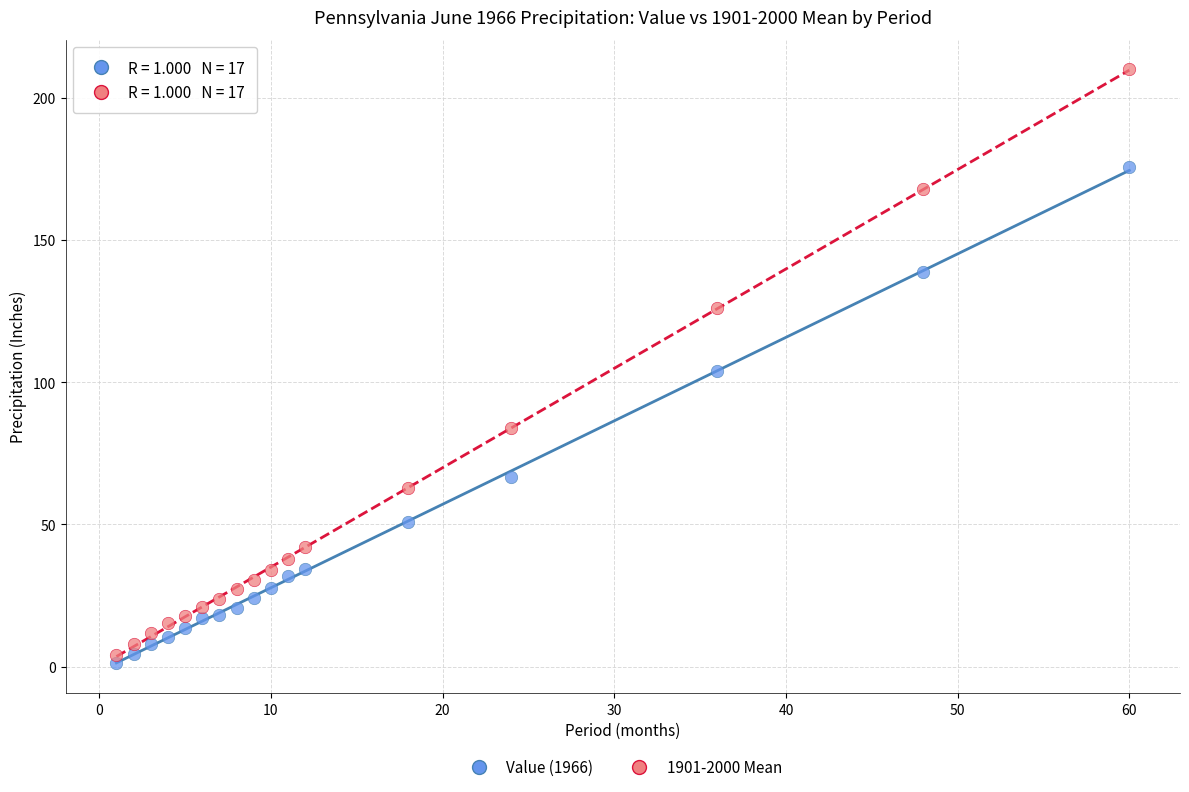

Which series reaches the minimum Y coordinate?

Value (1966)